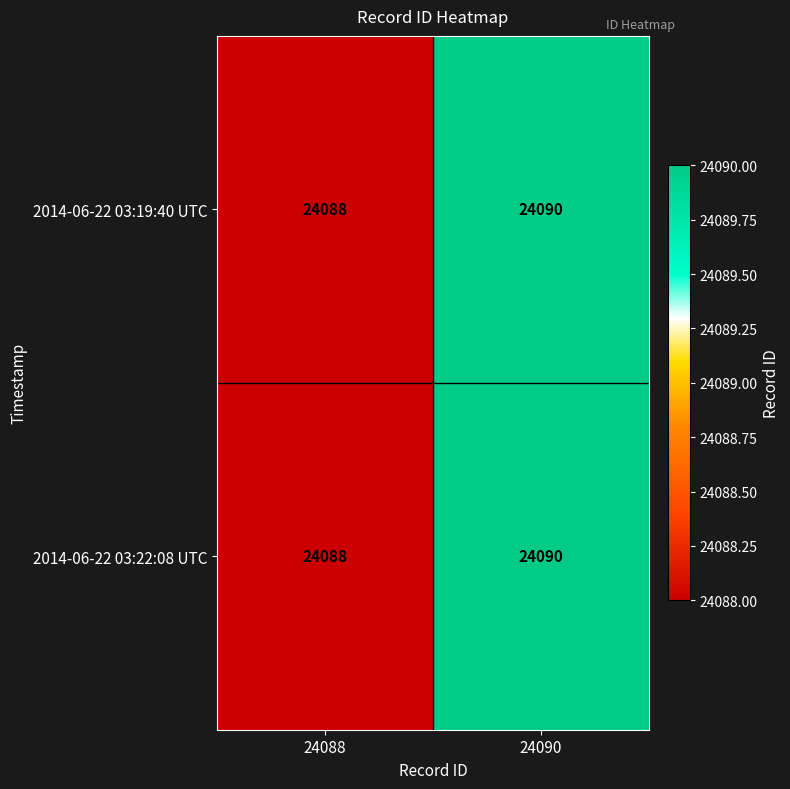

Is the value of 2014-06-22 03:19:40 UTC at 24088 greater than the value of 2014-06-22 03:22:08 UTC at 24090?

No